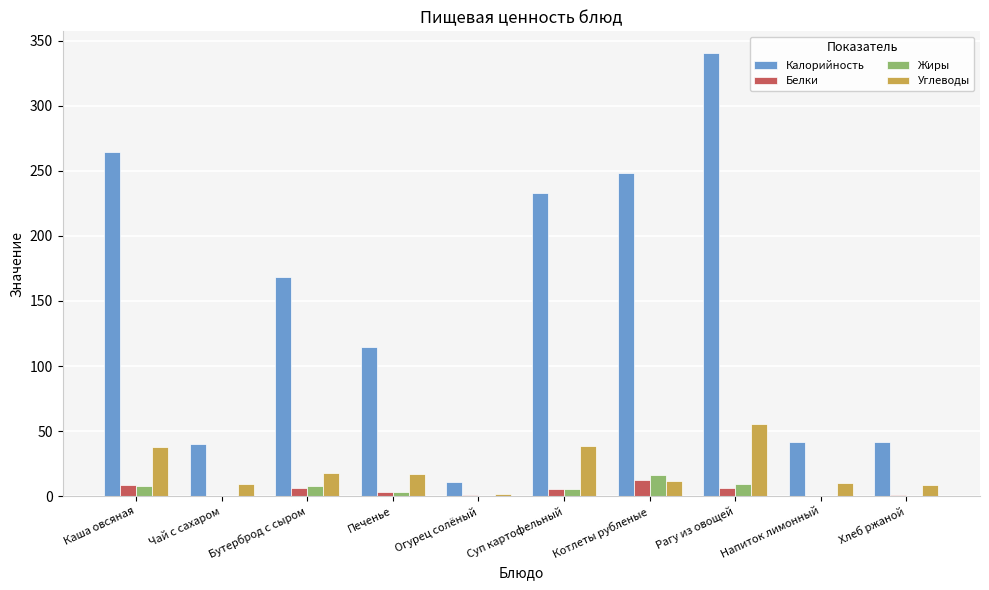

Which label corresponds to the largest value in the chart?

Рагу из овощей